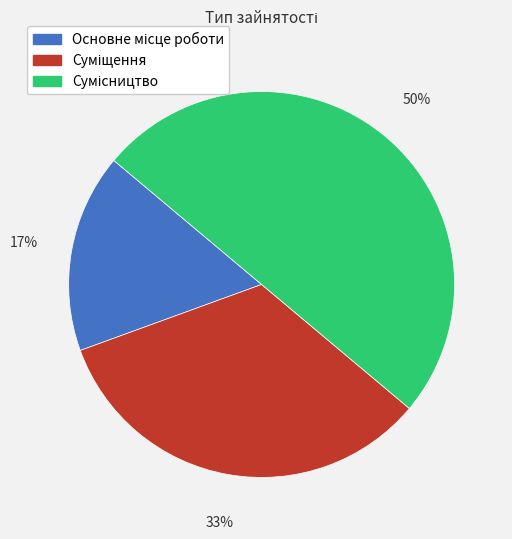

To the nearest percent, what is the difference between the largest and smallest slice percentages?

33%